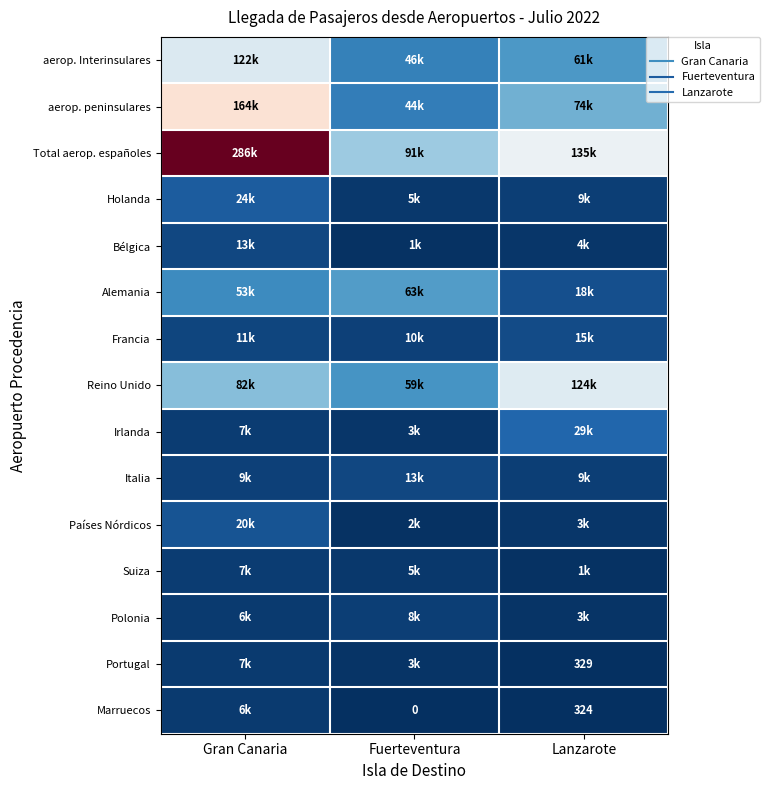

How many data points in Irlanda are less than 7101?

1